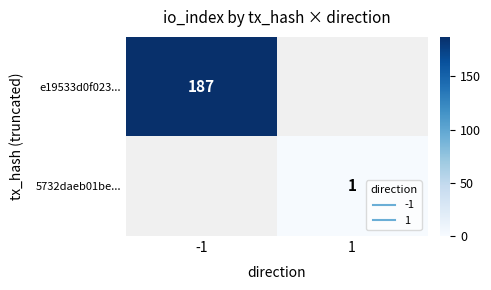

What is the smallest value displayed?

1.0